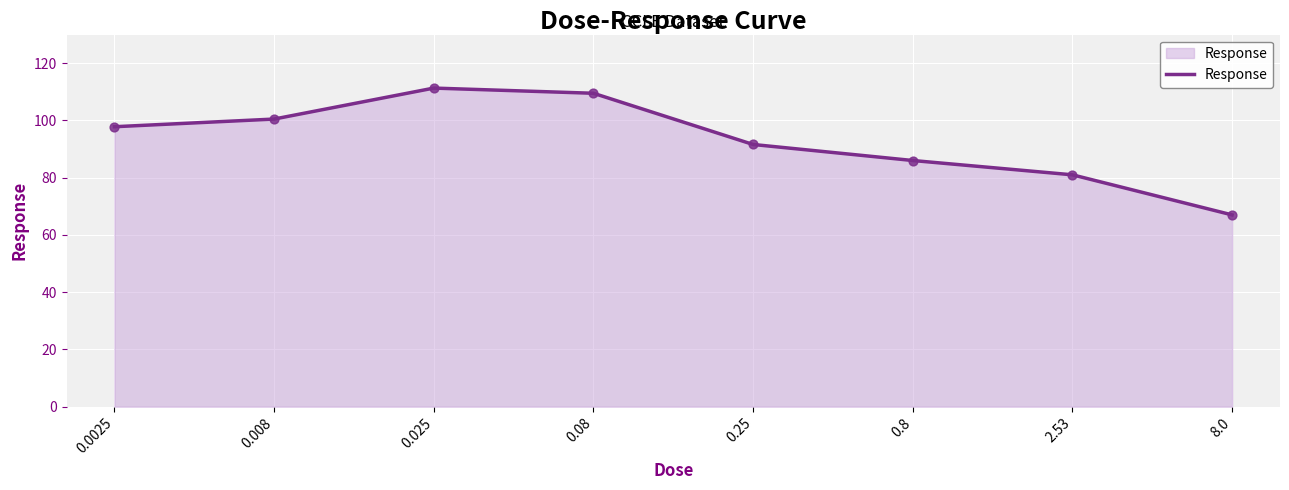

Which has a higher value, 0.08 or 0.25?

0.08